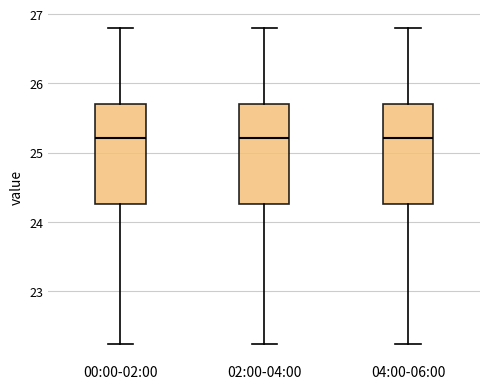

Reading left to right, transcribe this box plot: for each box, give where its median line is, the range the box spans, and where its two whiskers end, as read against the y-axis. The values are not printed on the chart, so give them approximately, as read against the axis.

00:00-02:00: median 25.2, box 24.3 to 25.7, whiskers 22.2 to 26.8
02:00-04:00: median 25.2, box 24.3 to 25.7, whiskers 22.2 to 26.8
04:00-06:00: median 25.2, box 24.3 to 25.7, whiskers 22.2 to 26.8